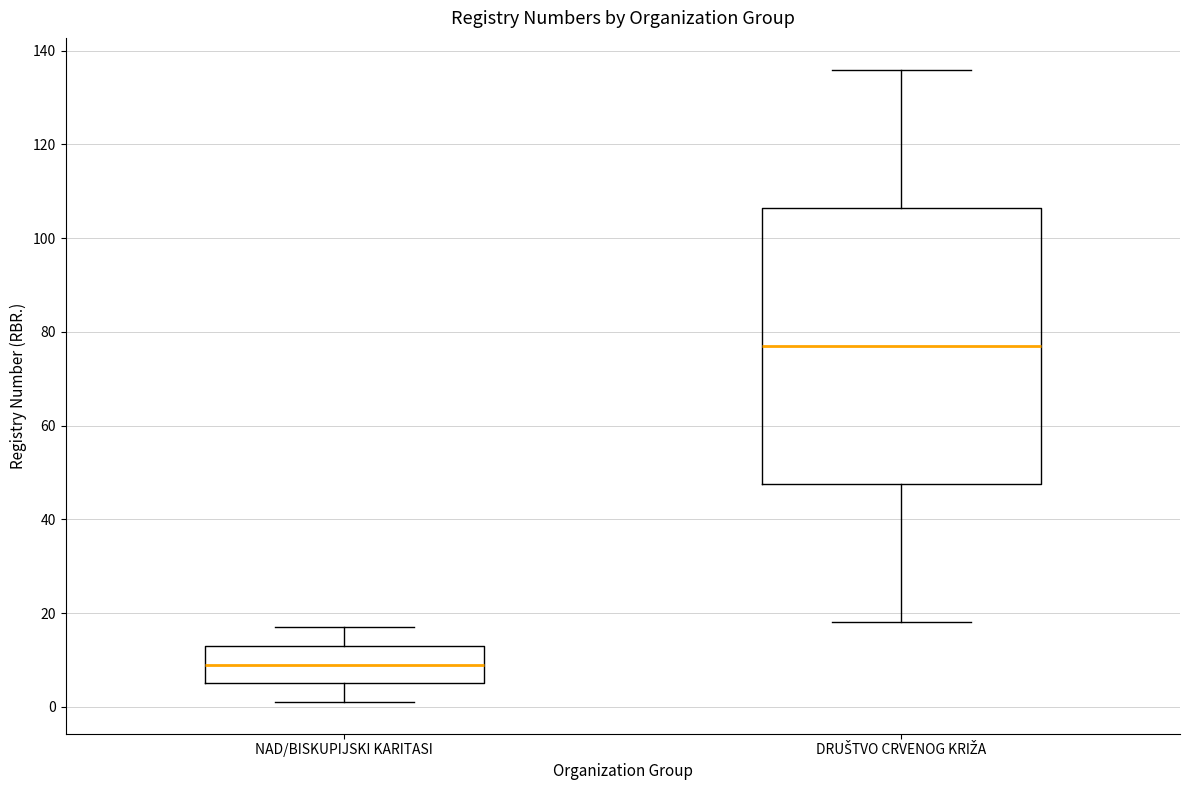

Comparing the boxes themselves (not the whiskers), which one is the tallest?

DRUŠTVO CRVENOG KRIŽA